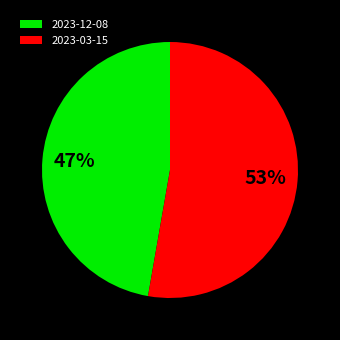

Which category has the smallest portion of the pie?

2023-12-08